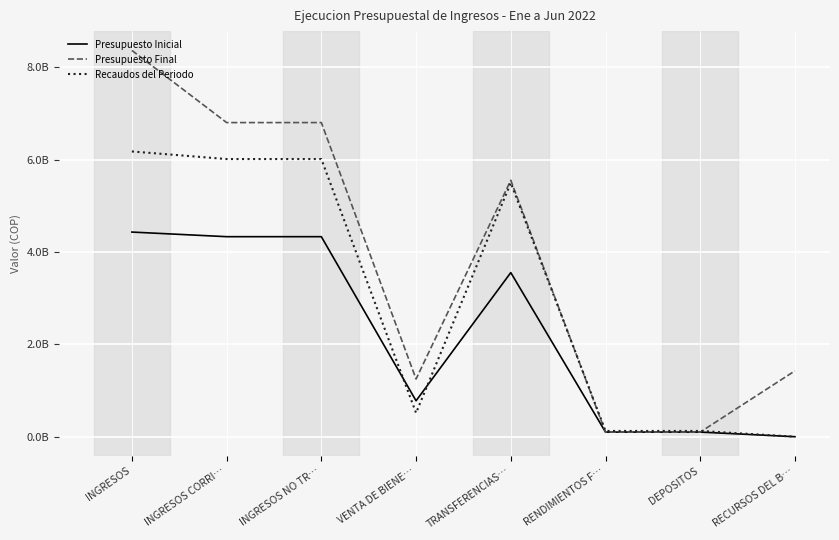

True or false: Presupuesto Inicial and Presupuesto Final intersect in this chart.

False